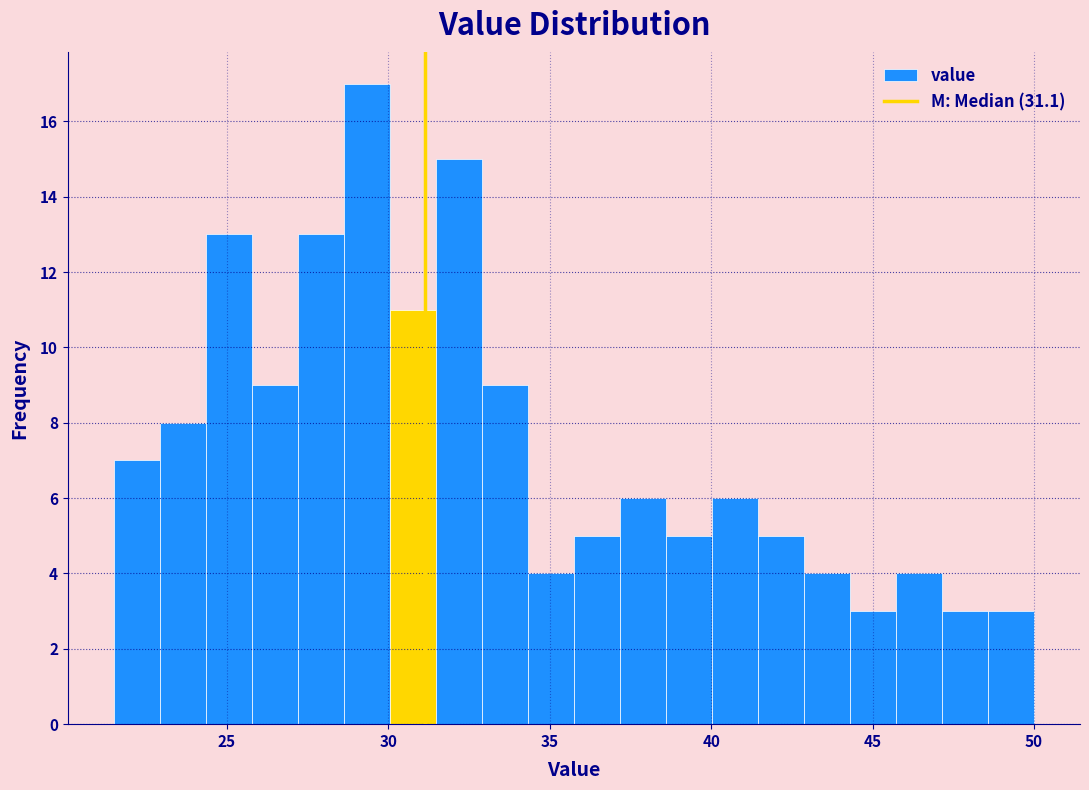

Read against the x-axis, roughly where is the centre of the tallest bar?

29.5